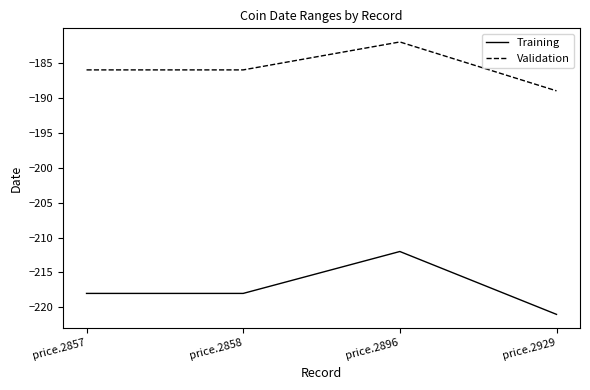

At which label does Training first exceed -218?

price.2896